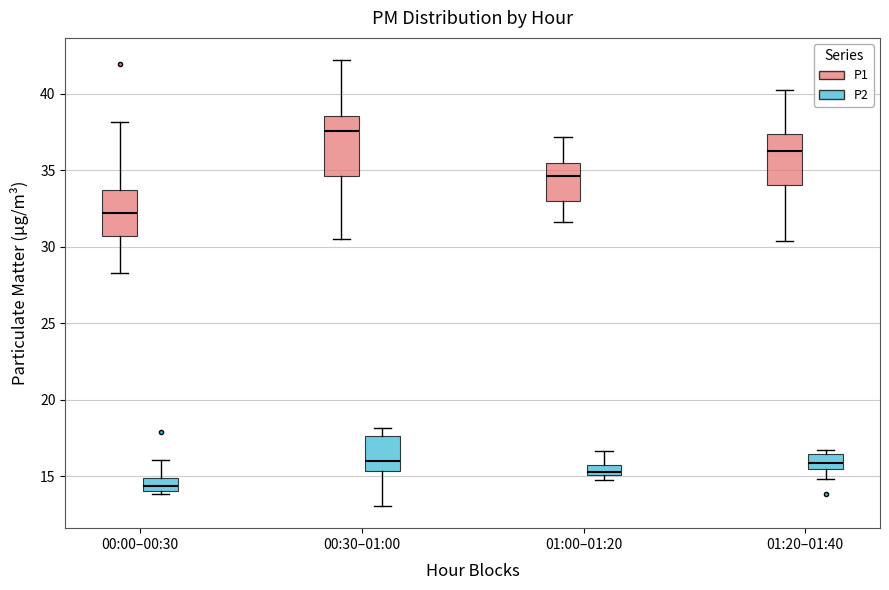

Which box's median line is the lowest?

00:00–00:30 (P2)